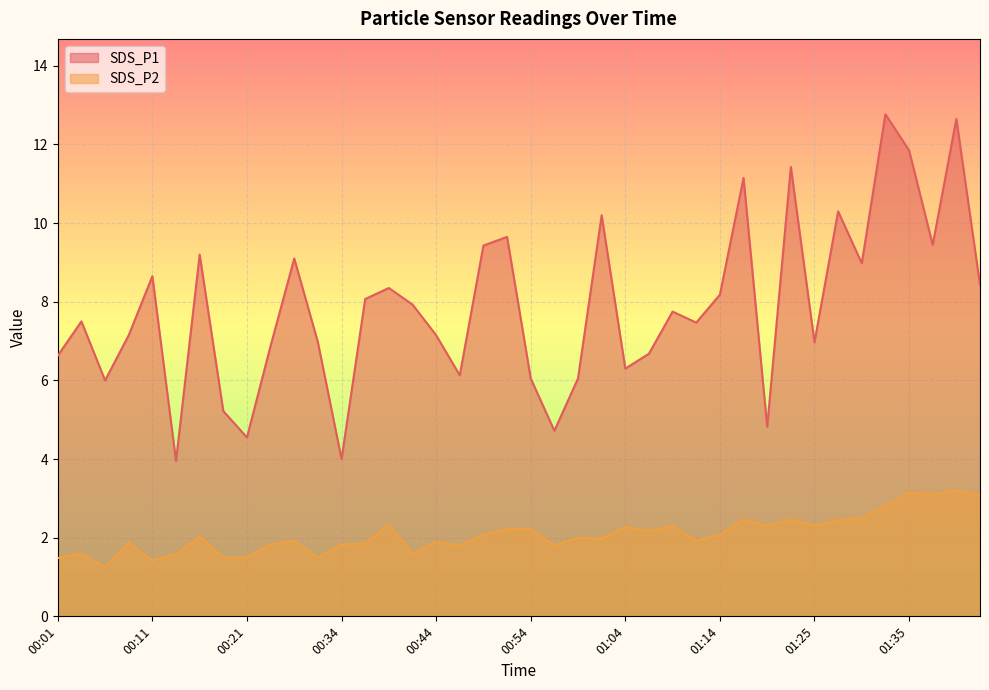

Which category has the highest value across all series?

01:32